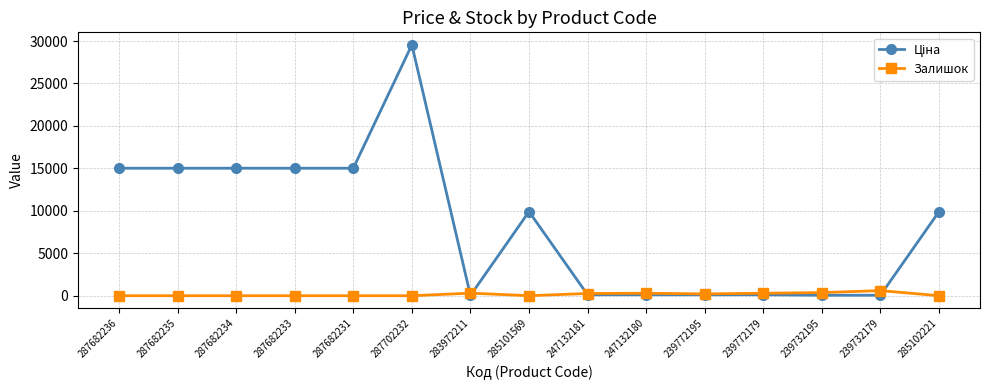

The value of Залишок at 287682236 is 0.0. True or false?

True